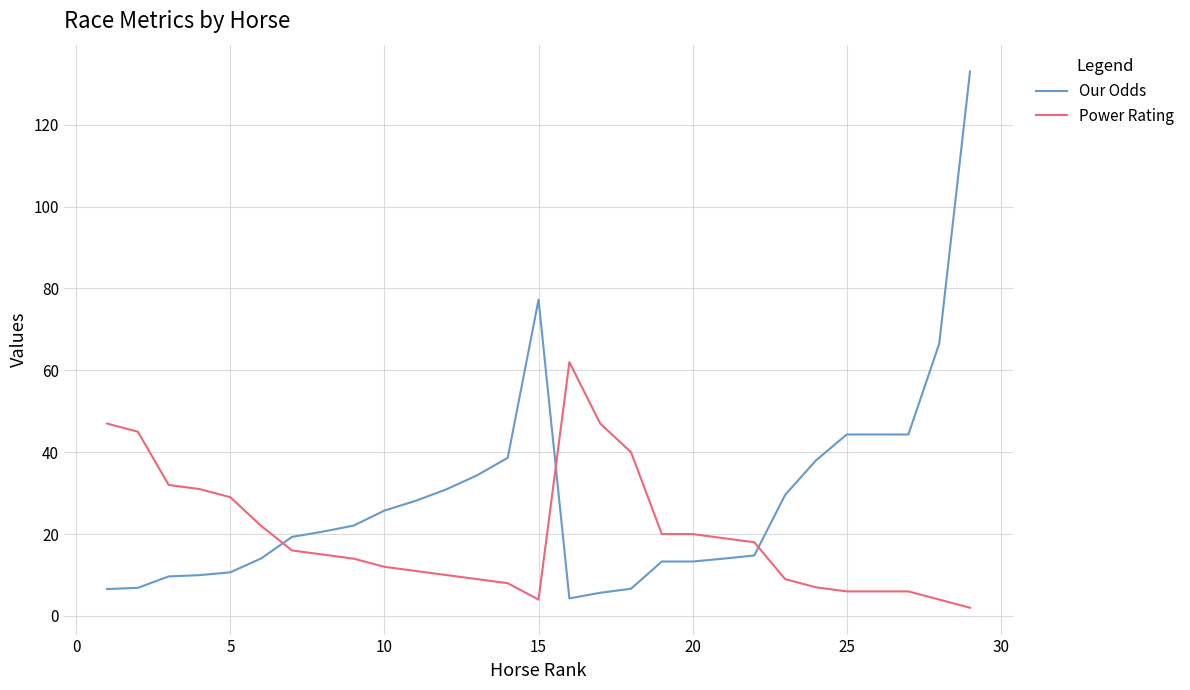

List the series in order of their overall mean, lowest first.

Power Rating, Our Odds